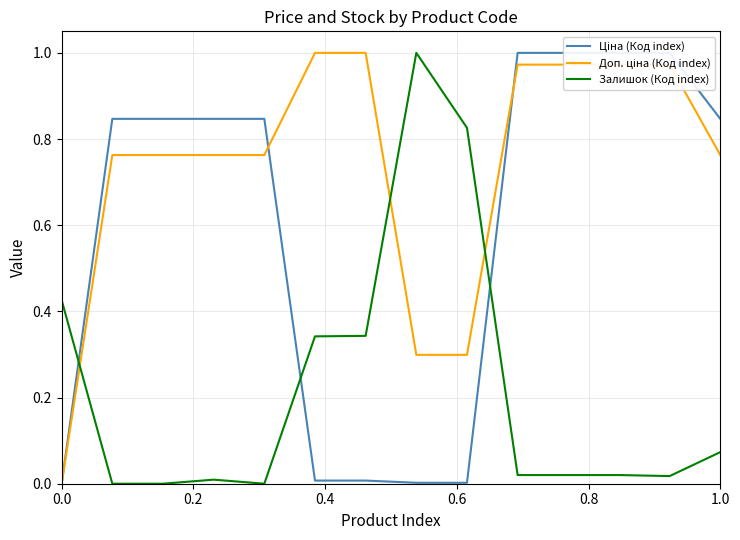

The value of Залишок (Код index) at 8 is 1.3. True or false?

False